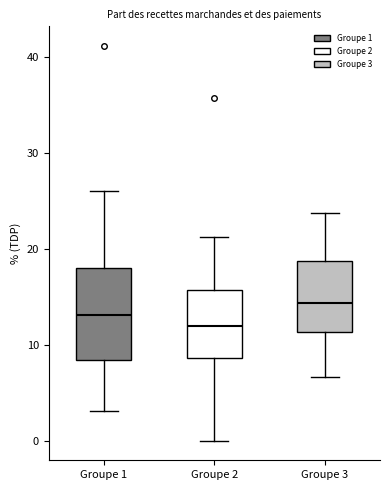

Which box is the tallest, from its lower edge to its upper edge?

Groupe 1